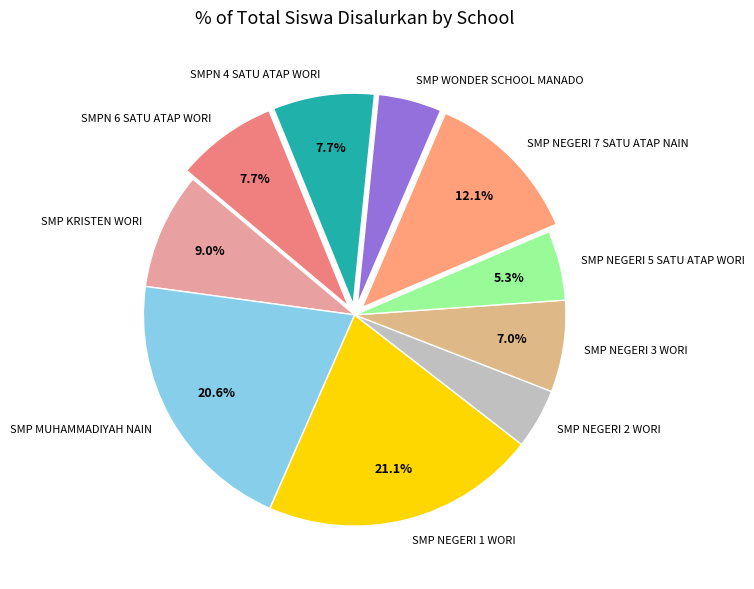

To the nearest percent, what percentage of the pie is SMP MUHAMMADIYAH NAIN?

21%